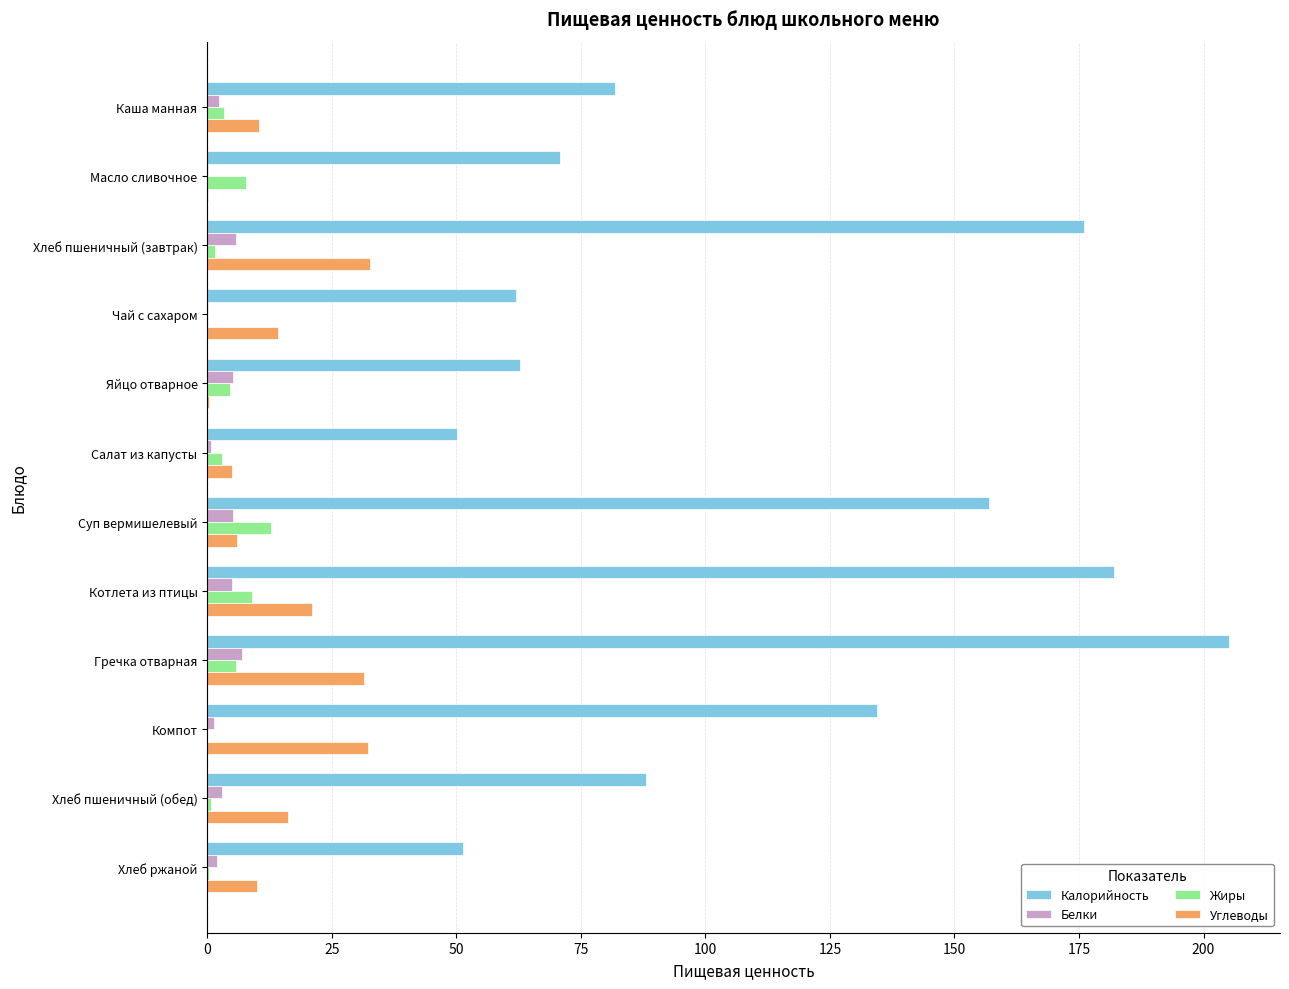

Which category has the highest value across all series?

Гречка отварная